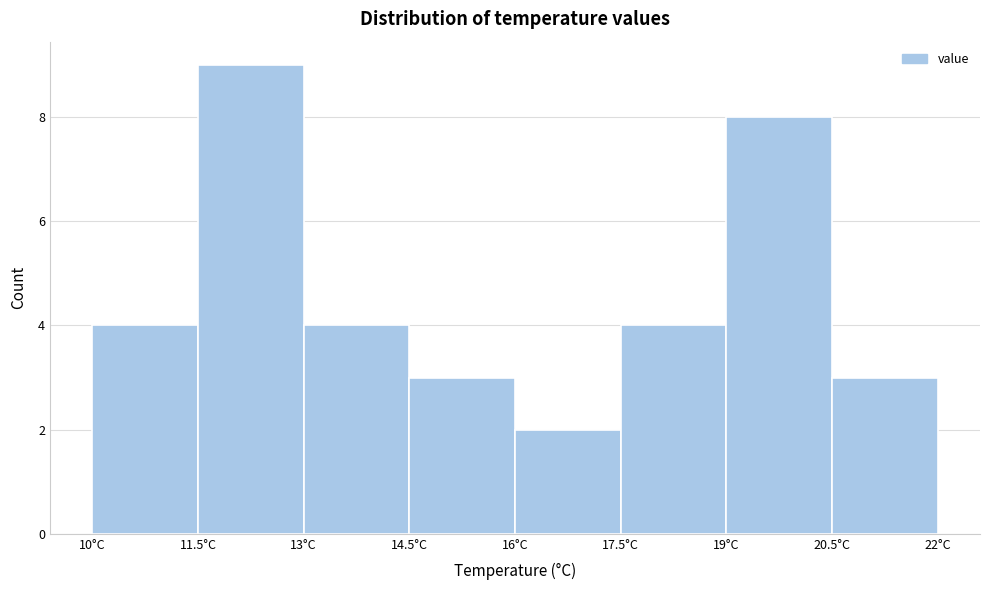

Reading left to right, list every bar in this chart as the range it spans on the x-axis followed by its height. Neither the bar edges nor the heights are printed on the chart, so give them approximately, as read against the axes.

10.0 to 11.5: 4
11.5 to 13.0: 9
13.0 to 14.5: 4
14.5 to 16.0: 3
16.0 to 17.5: 2
17.5 to 19.0: 4
19.0 to 20.5: 8
20.5 to 22.0: 3